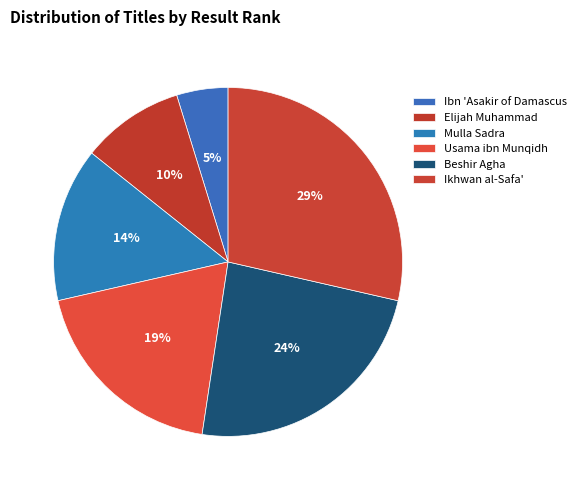

Count the number of slices in the pie.

6